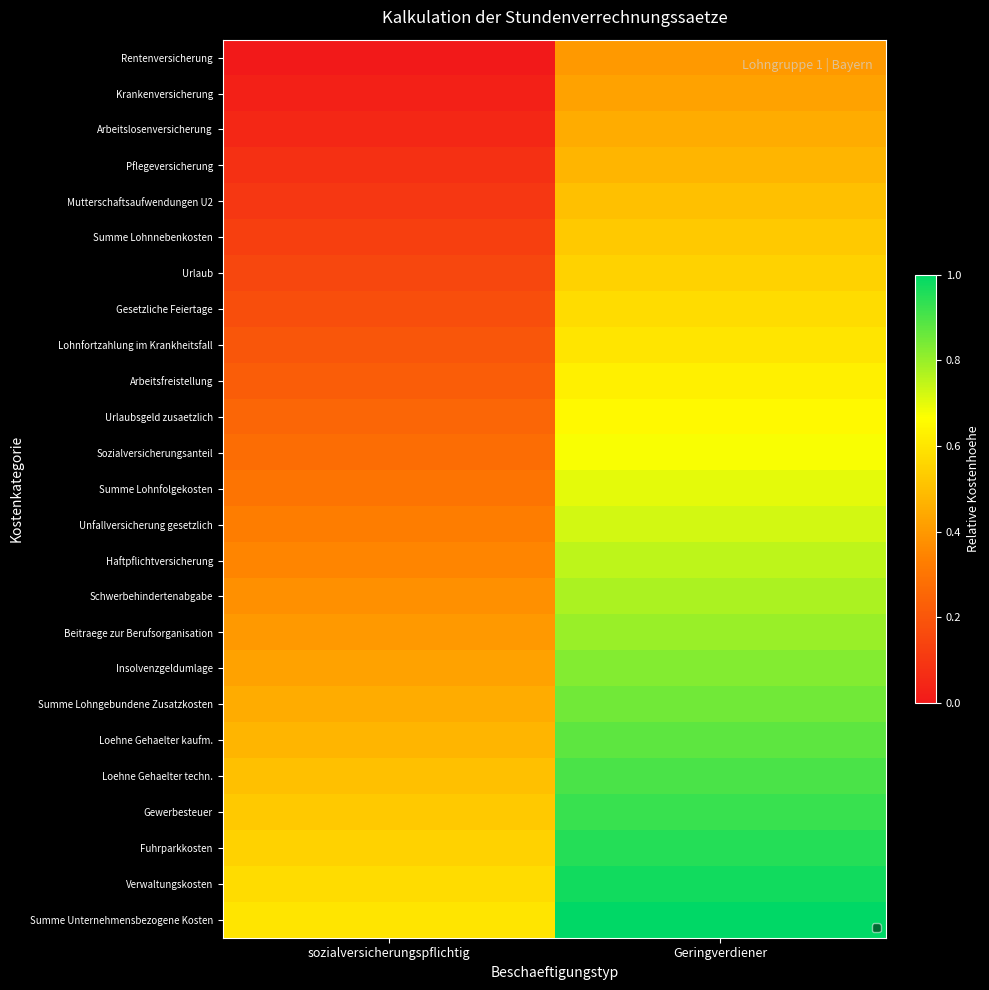

Rank the series at Geringverdiener from highest to lowest value.

Summe Unternehmensbezogene Kosten, Verwaltungskosten, Fuhrparkkosten, Gewerbesteuer, Loehne Gehaelter techn., Loehne Gehaelter kaufm., Summe Lohngebundene Zusatzkosten, Insolvenzgeldumlage, Beitraege zur Berufsorganisation, Schwerbehindertenabgabe, Haftpflichtversicherung, Unfallversicherung gesetzlich, Summe Lohnfolgekosten, Sozialversicherungsanteil, Urlaubsgeld zusaetzlich, Arbeitsfreistellung, Lohnfortzahlung im Krankheitsfall, Gesetzliche Feiertage, Urlaub, Summe Lohnnebenkosten, Mutterschaftsaufwendungen U2, Pflegeversicherung, Arbeitslosenversicherung, Krankenversicherung, Rentenversicherung